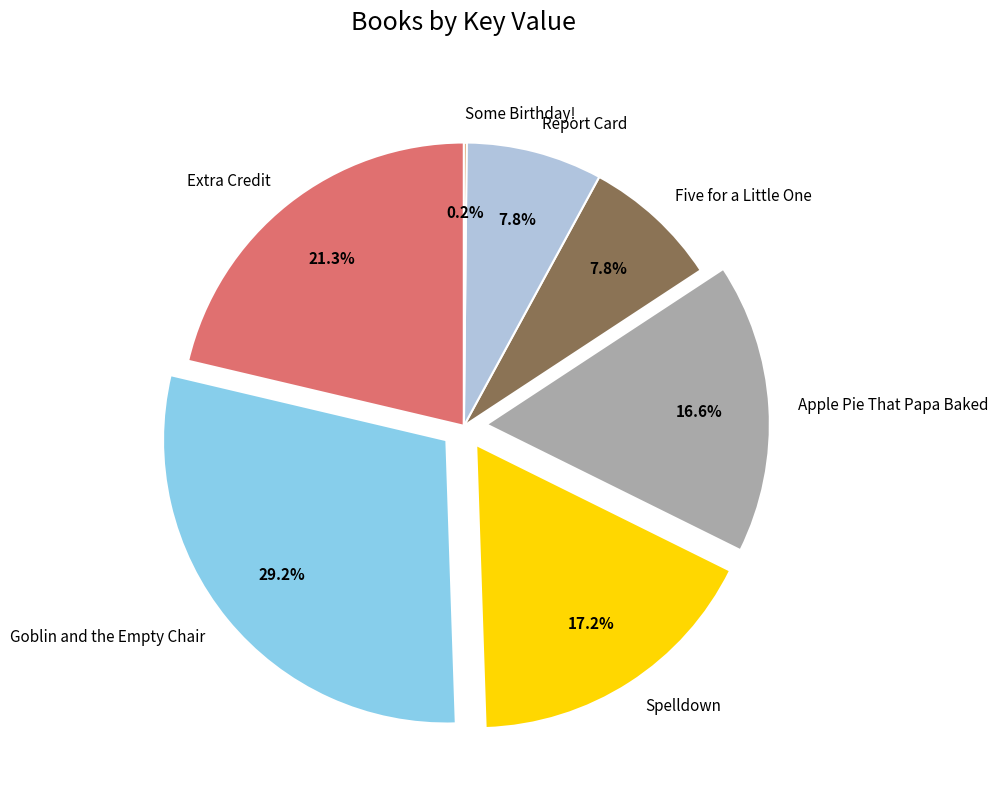

To the nearest percent, what is the combined percentage of Report Card and Apple Pie That Papa Baked?

24%